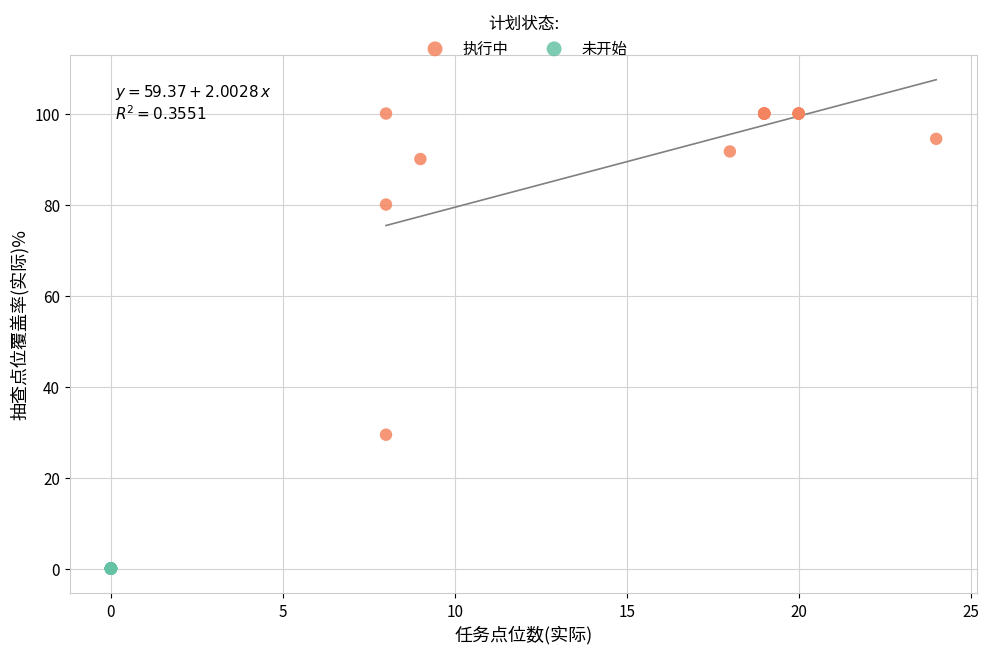

Which series reaches the minimum Y coordinate?

未开始